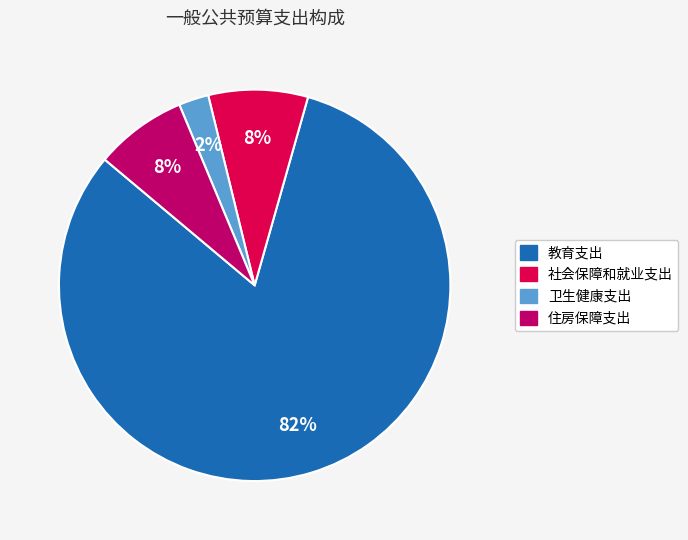

Is the sum of 住房保障支出 and 教育支出 greater than half?

Yes